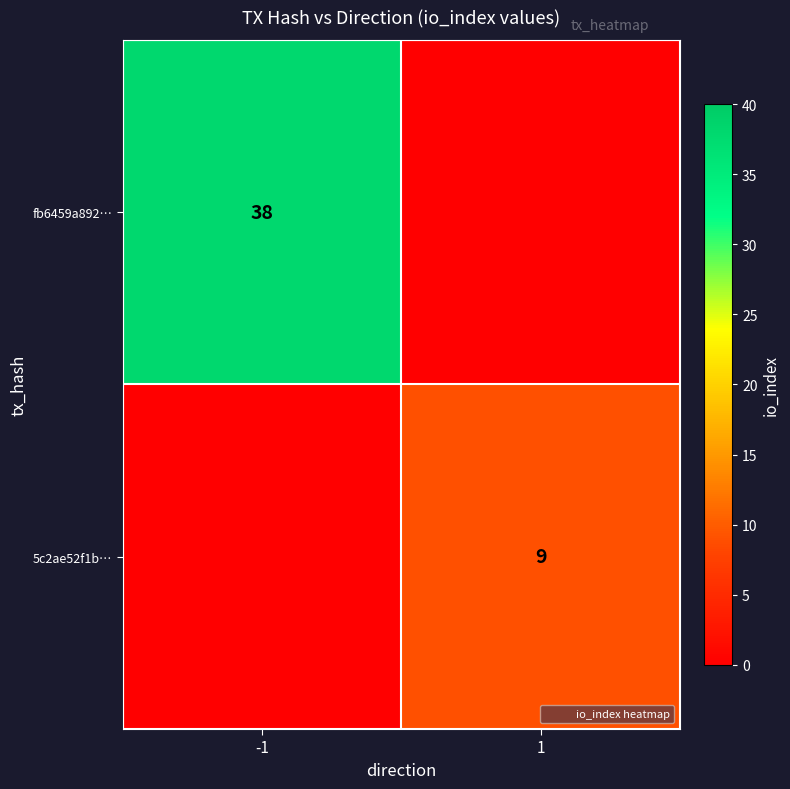

Which has a higher value, 1 or -1?

-1